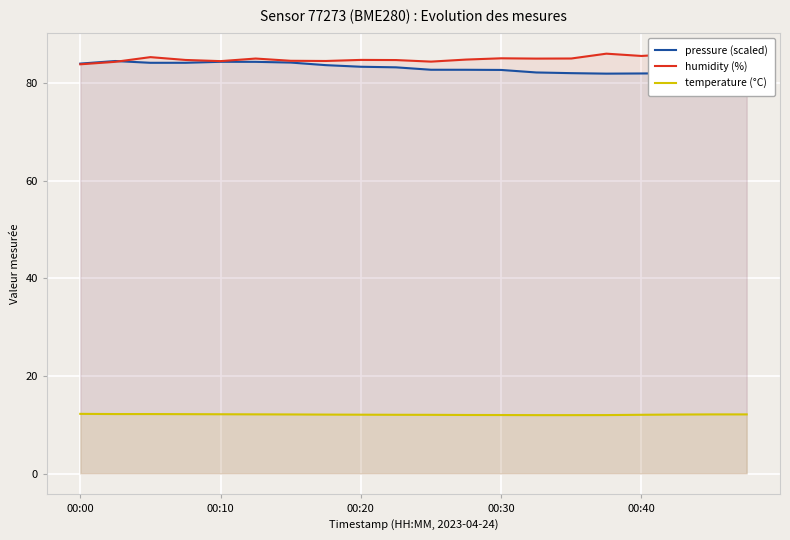

True or false: temperature (°C) and pressure (scaled) cross at least once.

False